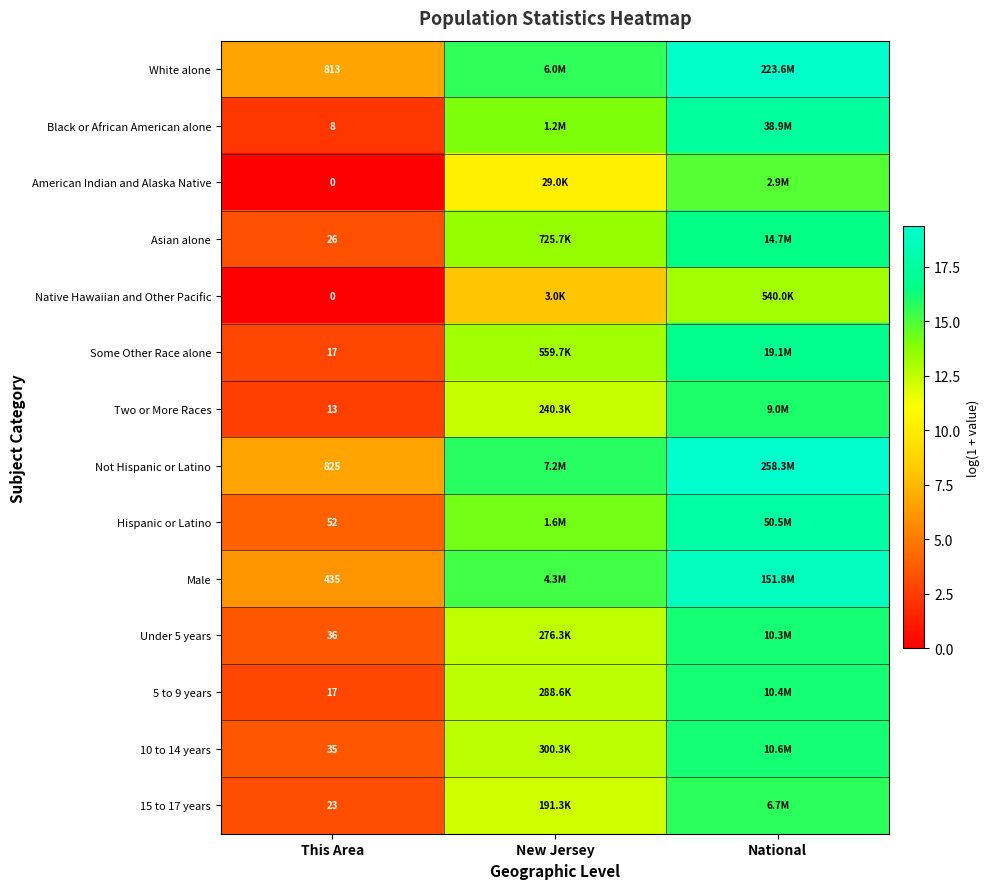

What is the total value across all series at National?

234.2